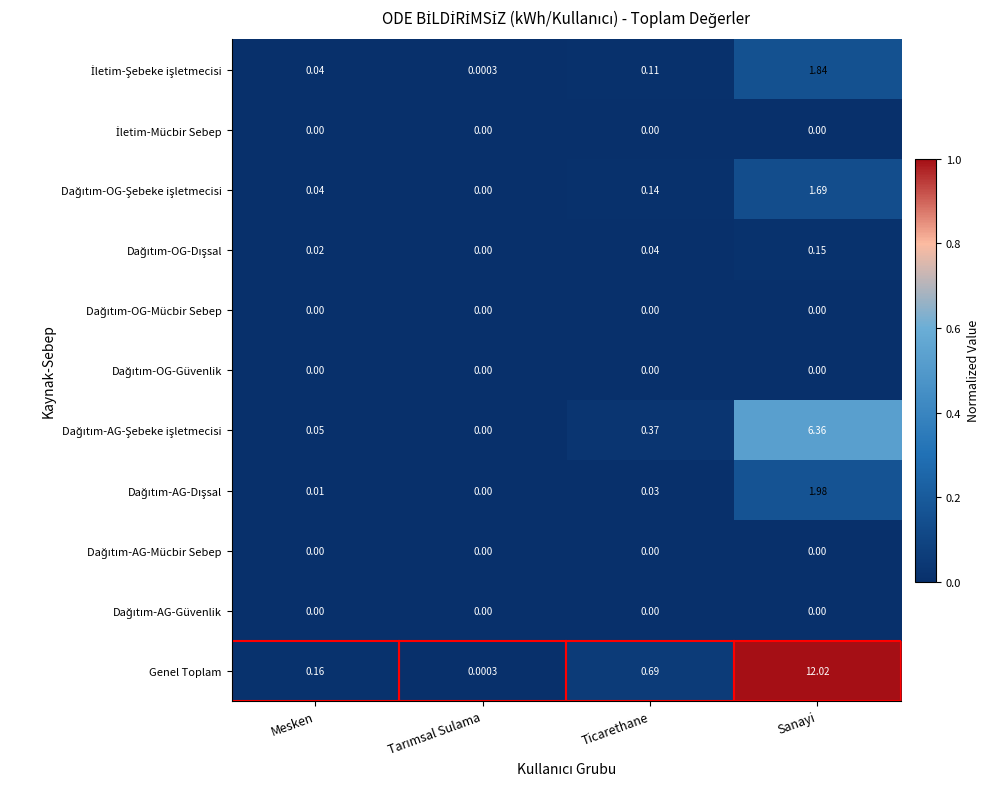

Which series has the widest spread of values?

Genel Toplam